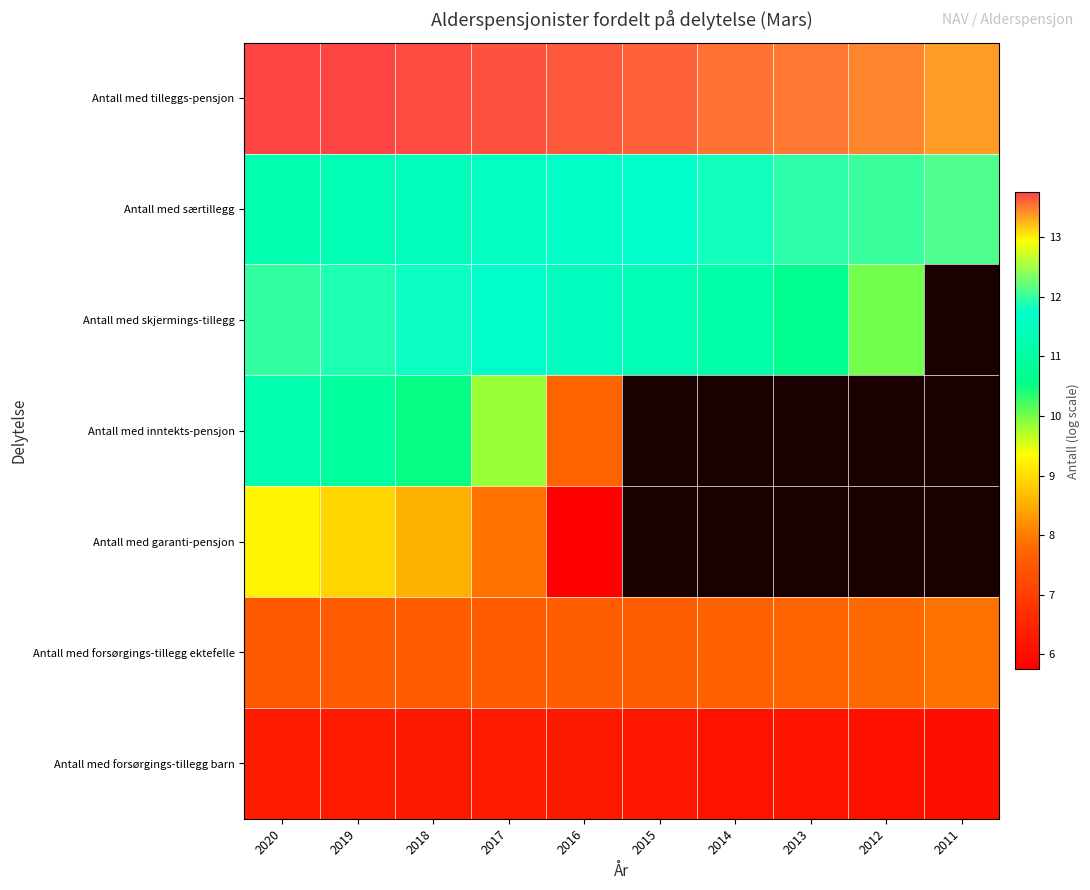

List the series in order of their peak value, highest first.

Antall med tilleggs-pensjon, Antall med særtillegg, Antall med skjermings-tillegg, Antall med inntekts-pensjon, Antall med garanti-pensjon, Antall med forsørgings-tillegg ektefelle, Antall med forsørgings-tillegg barn